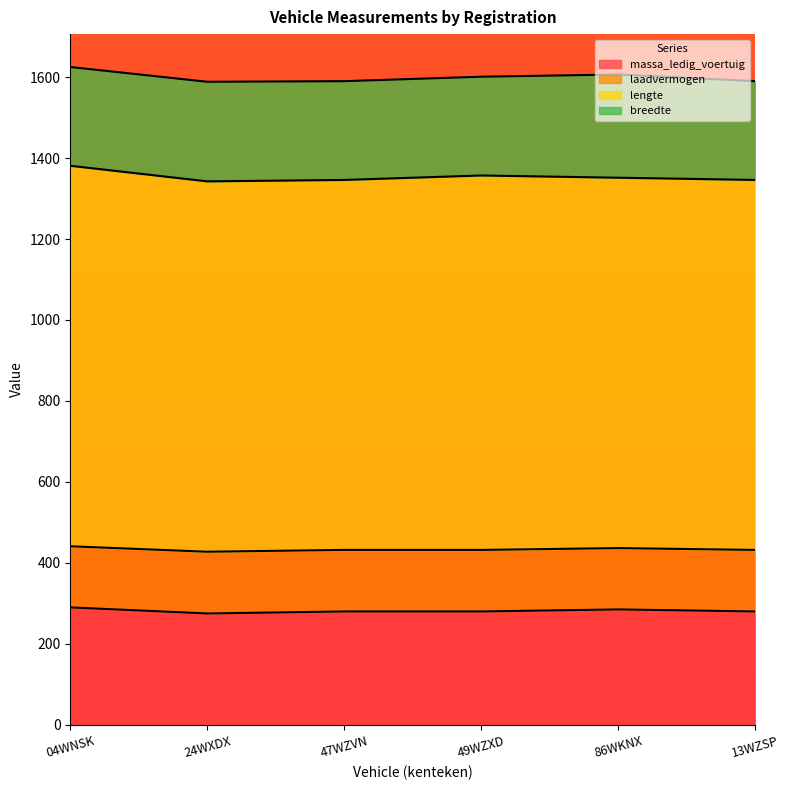

What is the total value across all series at 24WXDX?

1588.5